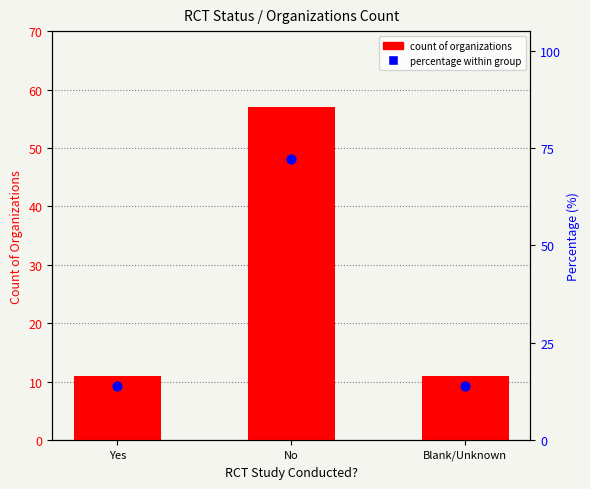

What is the total value across all series at Blank/Unknown?

24.9